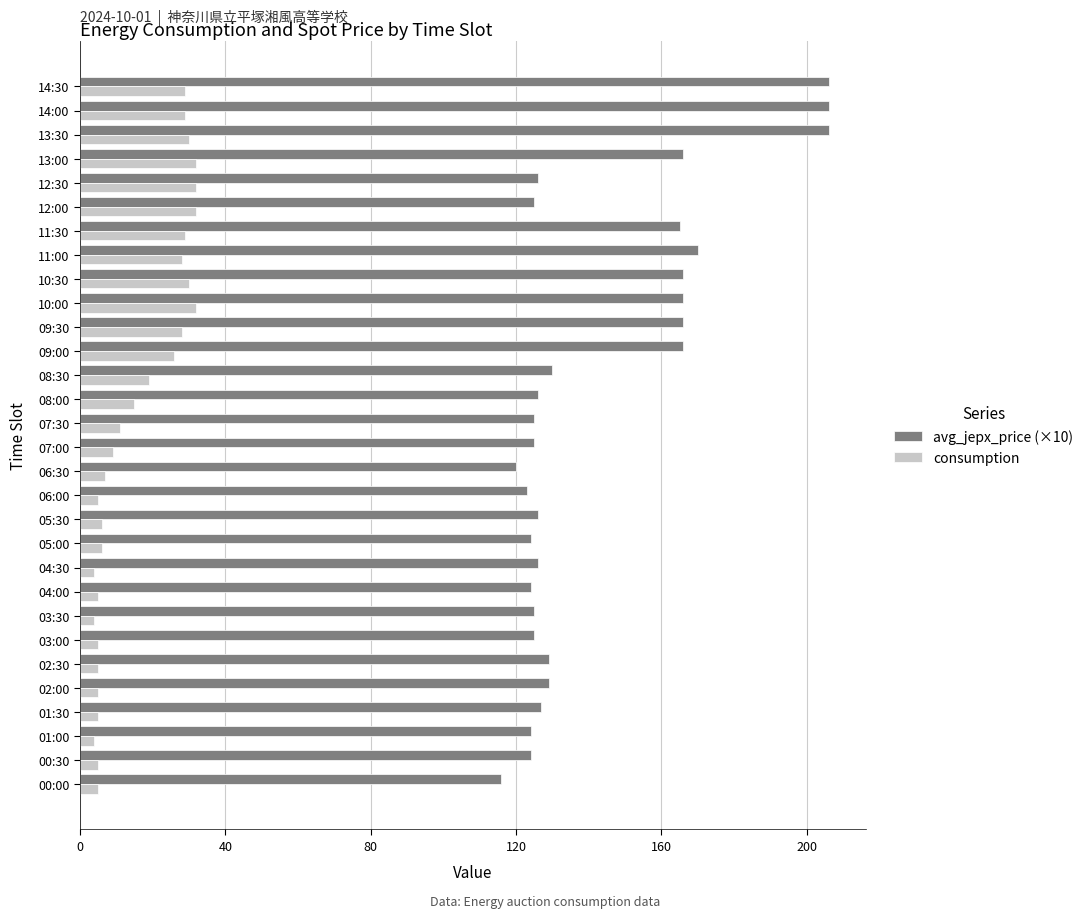

The value of consumption at 00:30 is 5. True or false?

True